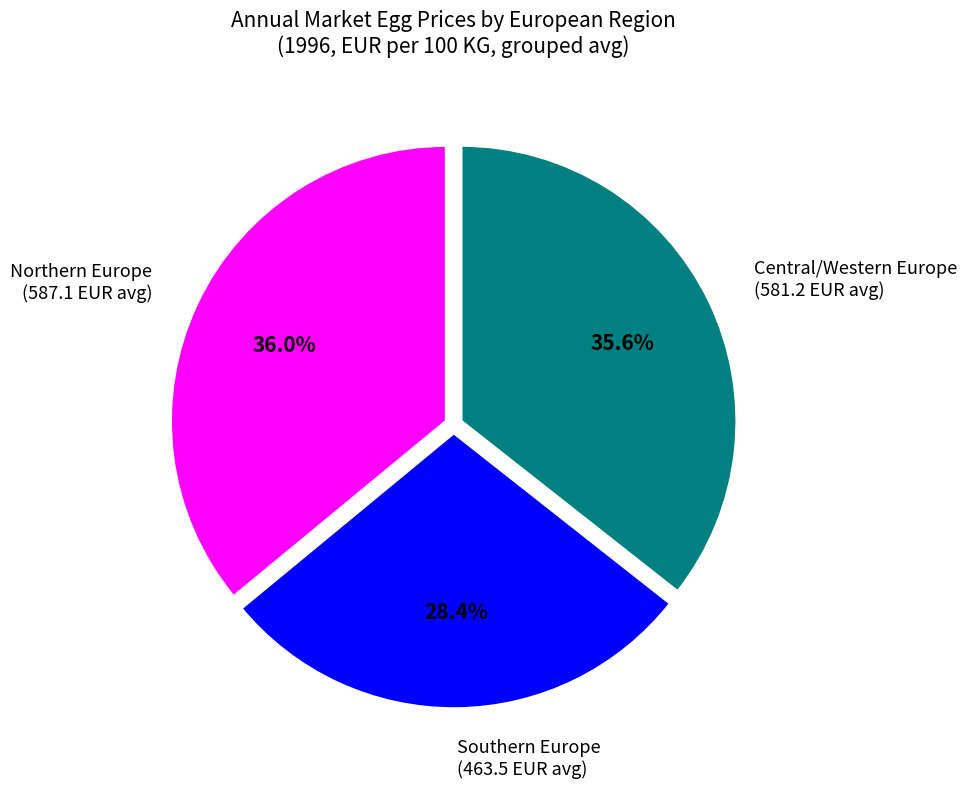

Is Southern Europe (463.5 EUR avg) the majority of the pie?

No